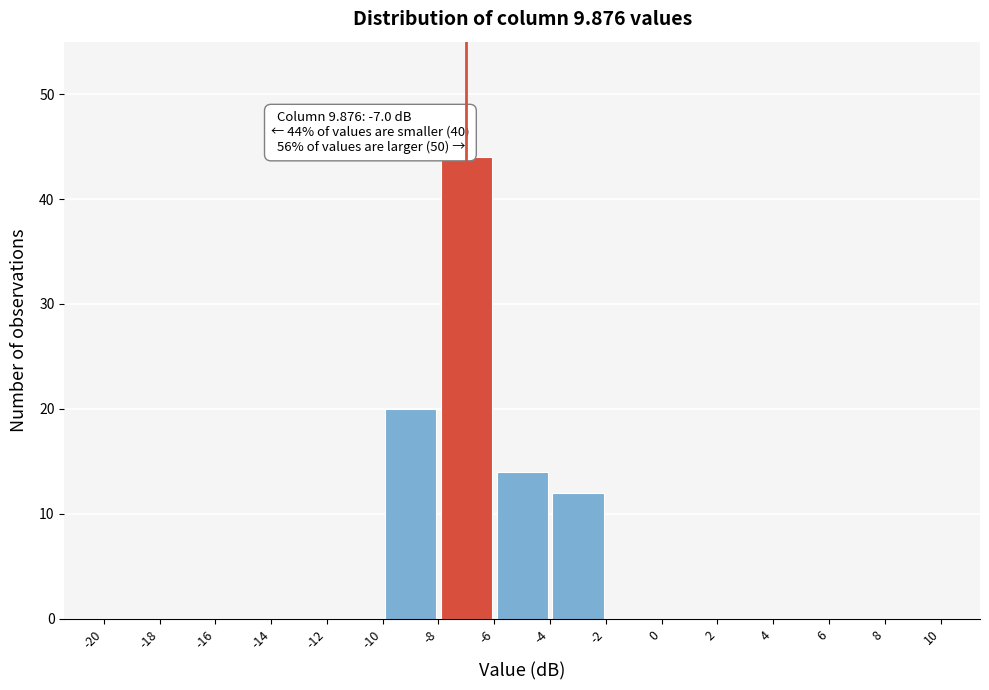

Over which range of the x-axis is the bar tallest?

-8 to -6